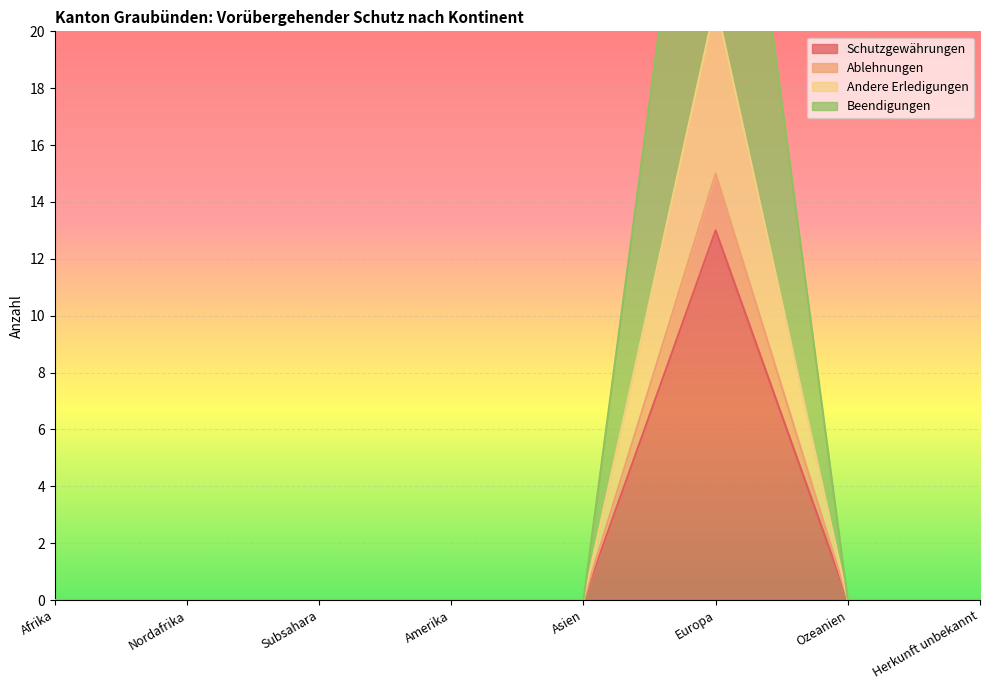

Reading right to left, extract all data points from this chart.

Schutzgewährungen: 0	0	13	0	0	0	0	0
Ablehnungen: 0	0	15	0	0	0	0	0
Andere Erledigungen: 0	0	21	0	0	0	0	0
Beendigungen: 0	0	35	0	0	0	0	0